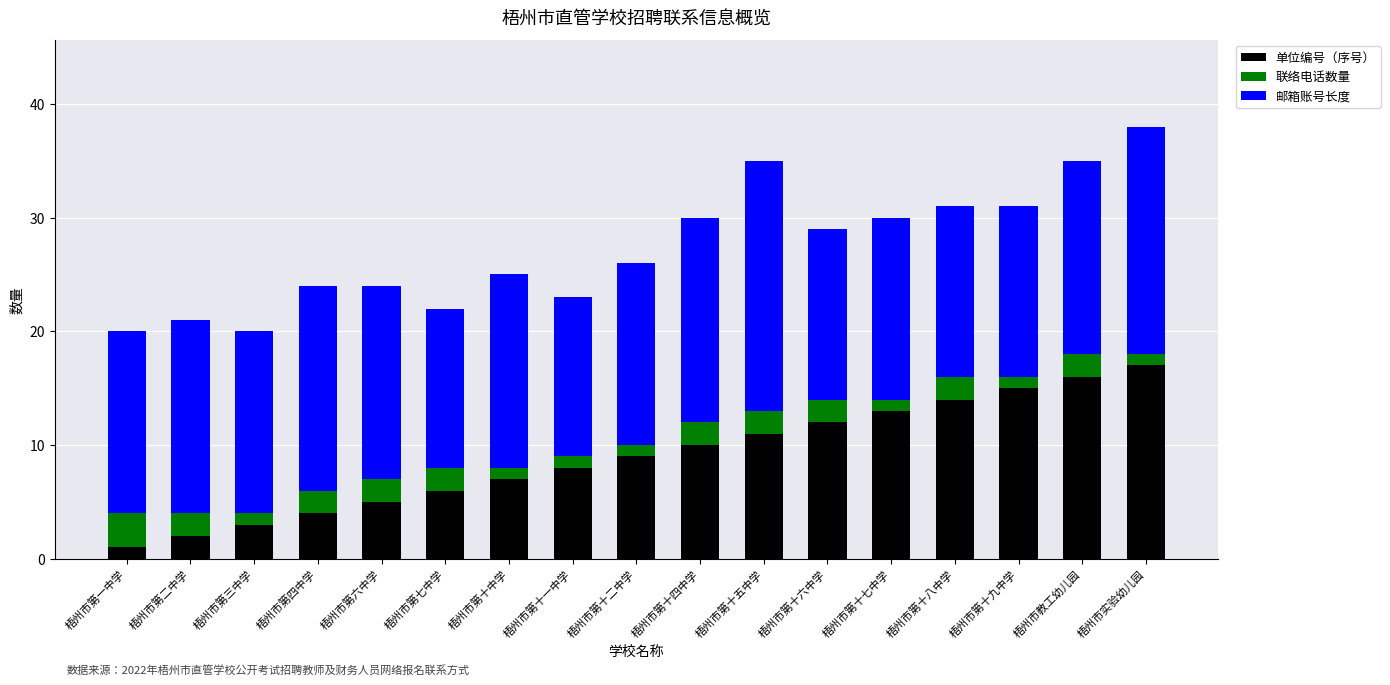

Is it true that 单位编号（序号） equals 2 at 梧州市第二中学?

True